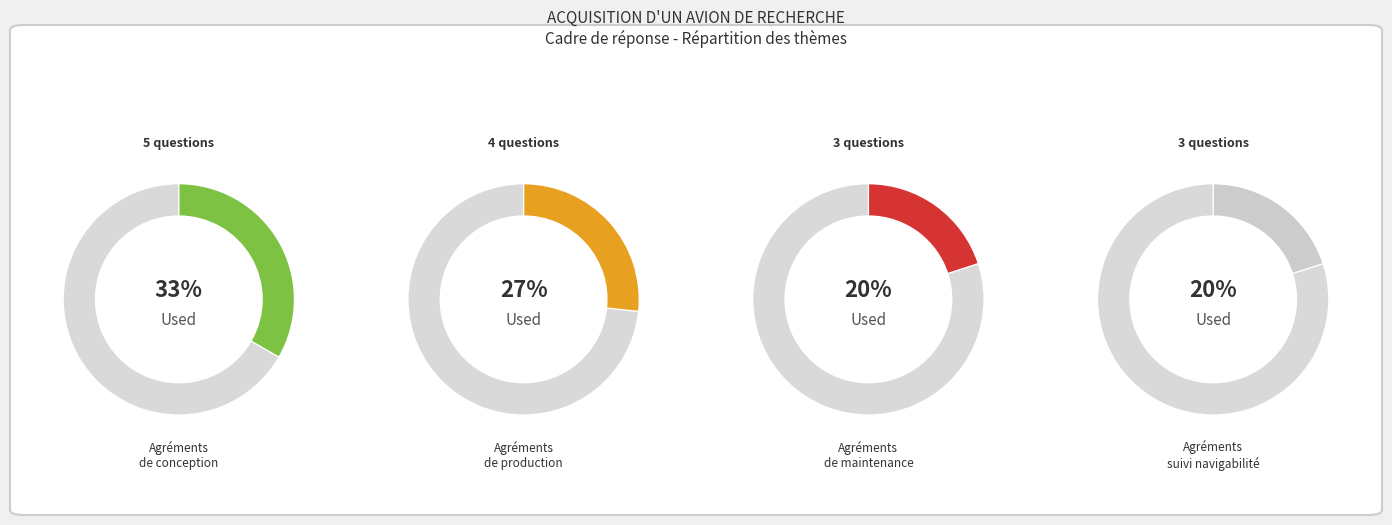

To the nearest percent, what is the average slice percentage?

25%